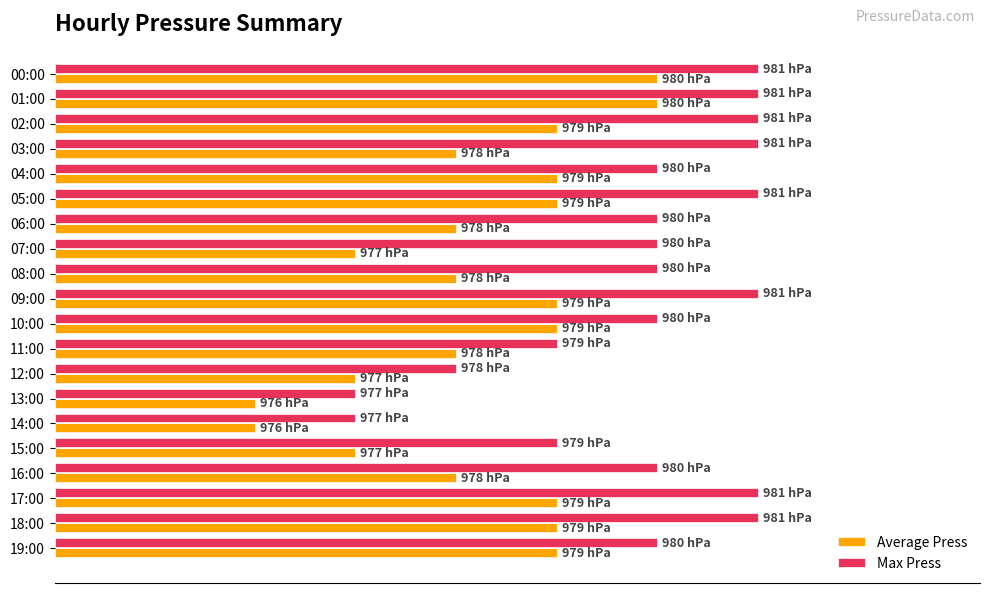

What are all the series names shown in the legend?

Average Press, Max Press